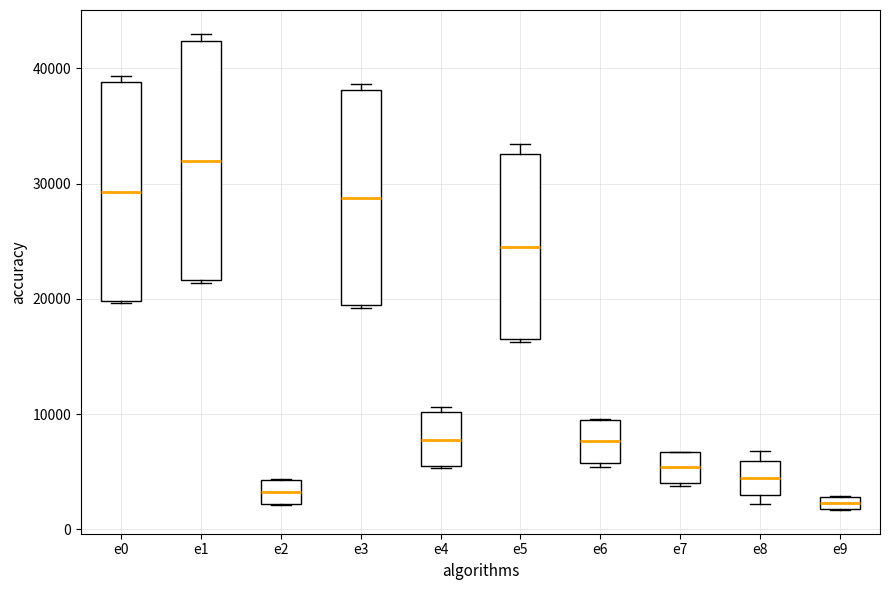

Which box has the highest median line?

e1